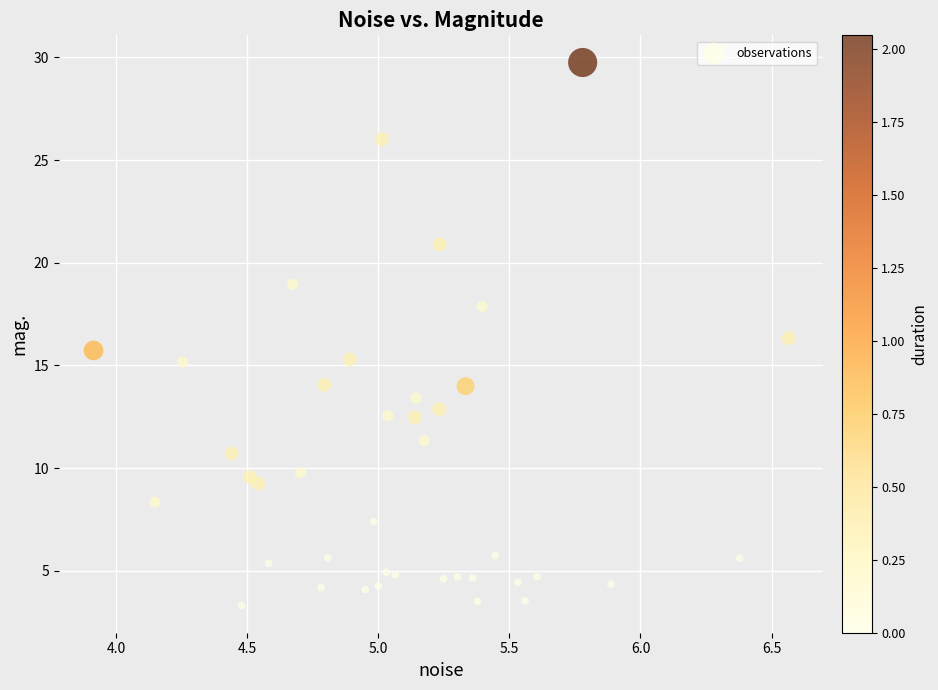

What is the range of Y values (max minus min)?

26.5